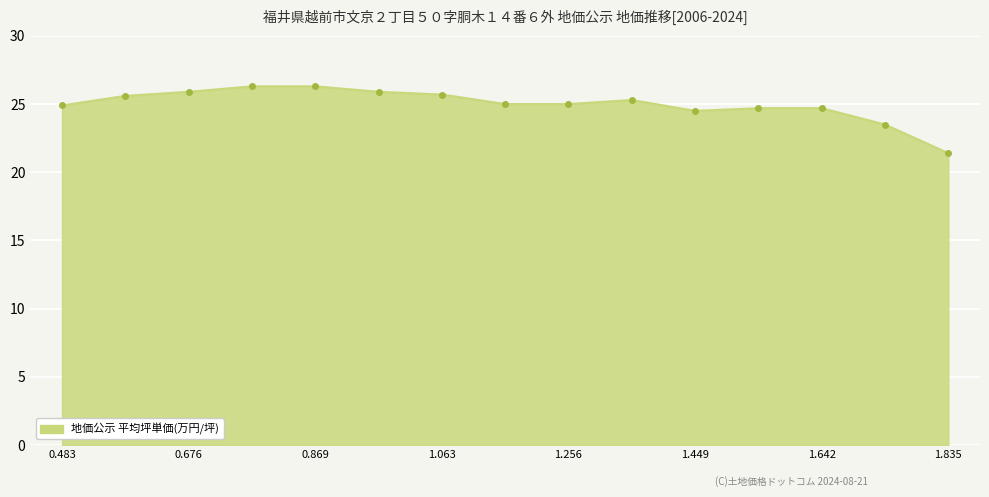

What is the difference between the maximum and minimum values?

4.9